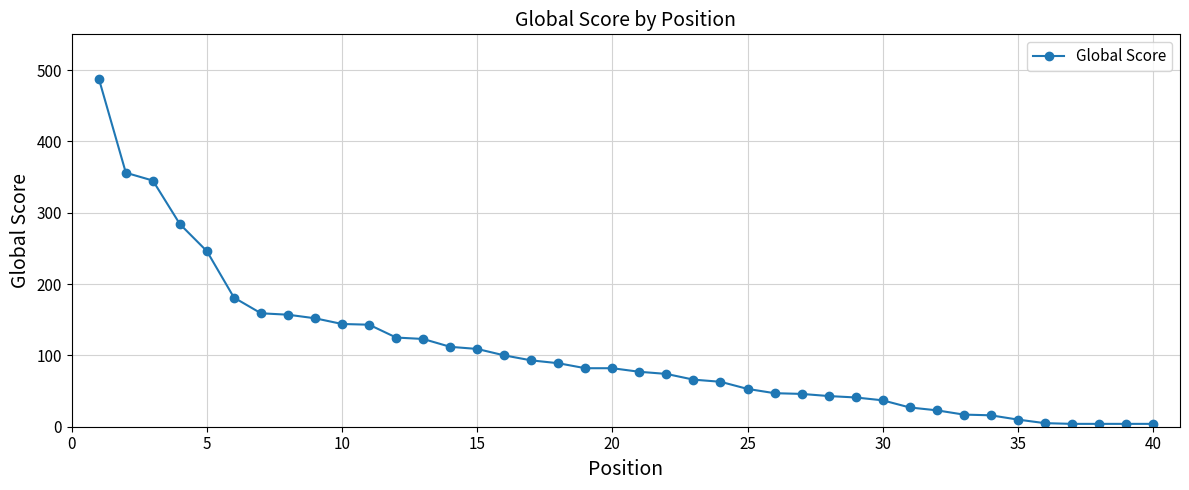

What is the greatest value displayed?

488